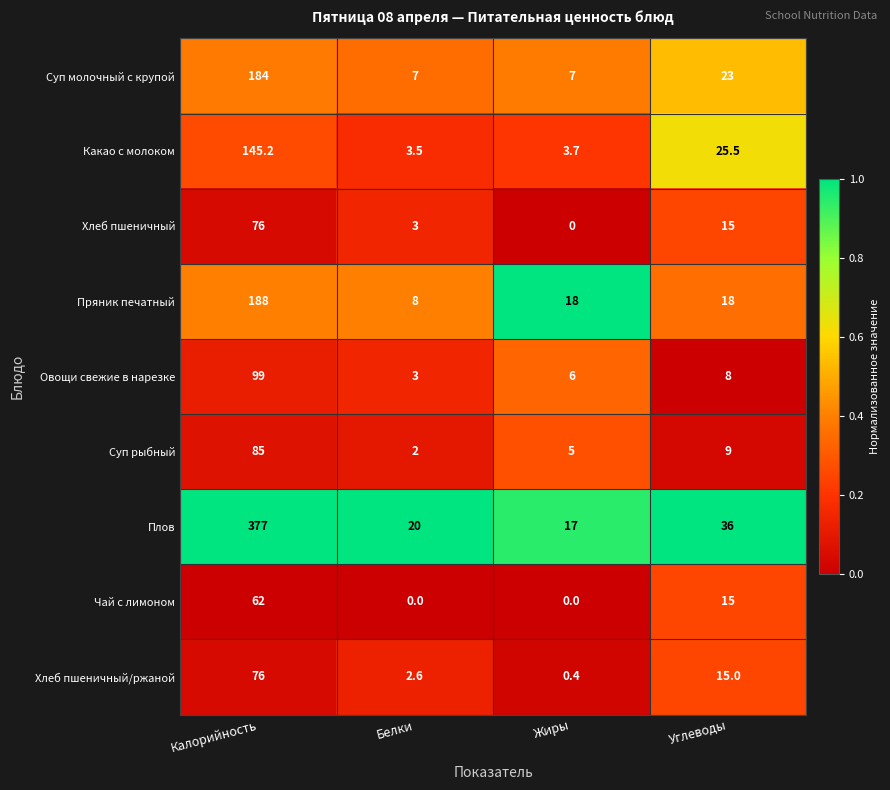

Which series has the largest total across all categories?

Плов